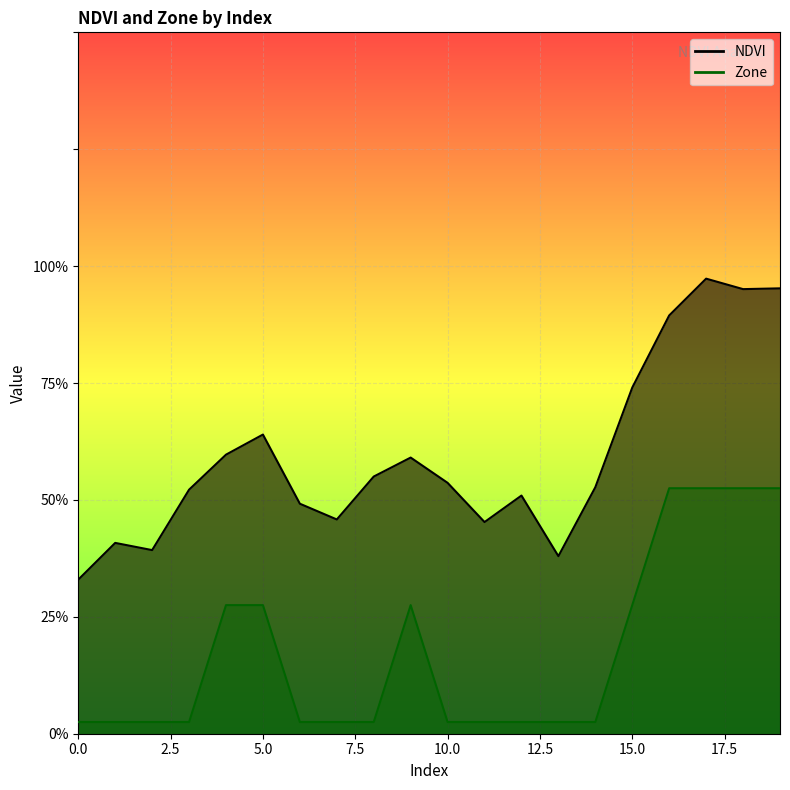

Reading right to left, extract all data points from this chart.

NDVI: 19=1.9	18=1.9	17=1.9	16=1.8	15=1.5	14=1.1	13=0.8	12=1.0	11=0.9	10=1.1	9=1.2	8=1.1	7=0.9	6=1.0	5=1.3	4=1.2	3=1.0	2=0.8	1=0.8	0=0.7
Zone: 19=1.1	18=1.1	17=1.1	16=1.1	15=0.6	14=0.1	13=0.1	12=0.1	11=0.1	10=0.1	9=0.6	8=0.1	7=0.1	6=0.1	5=0.6	4=0.6	3=0.1	2=0.1	1=0.1	0=0.1